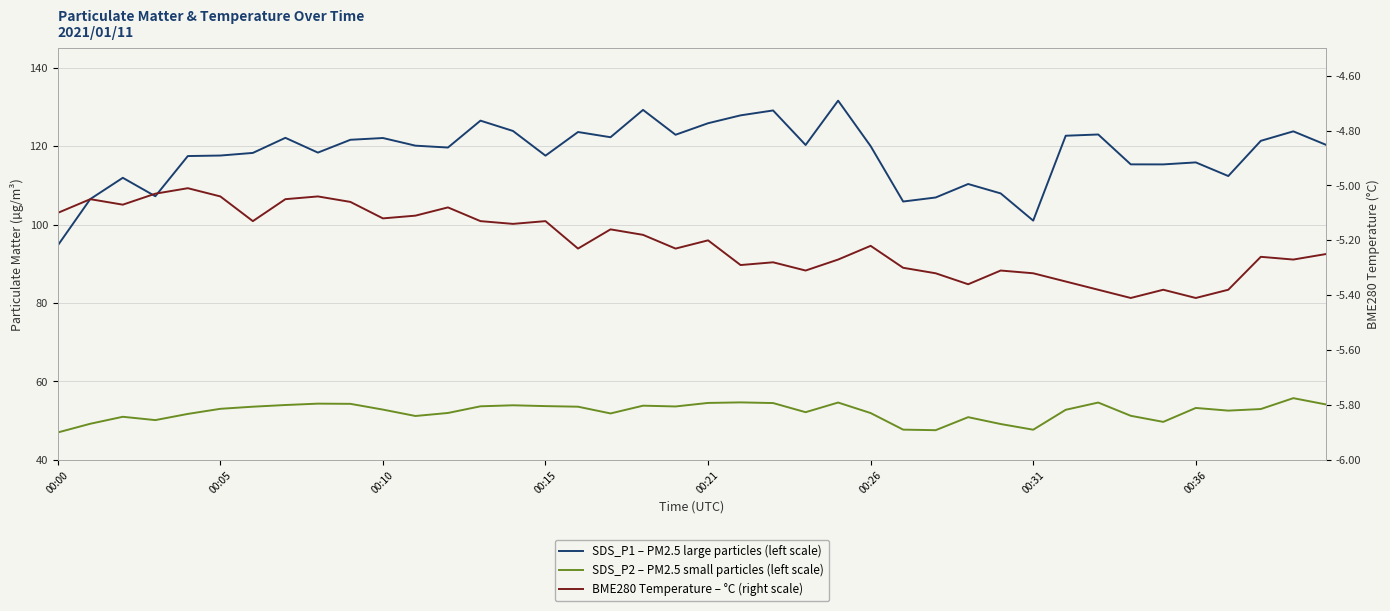

What is the total value across all series at 00:31?

143.4